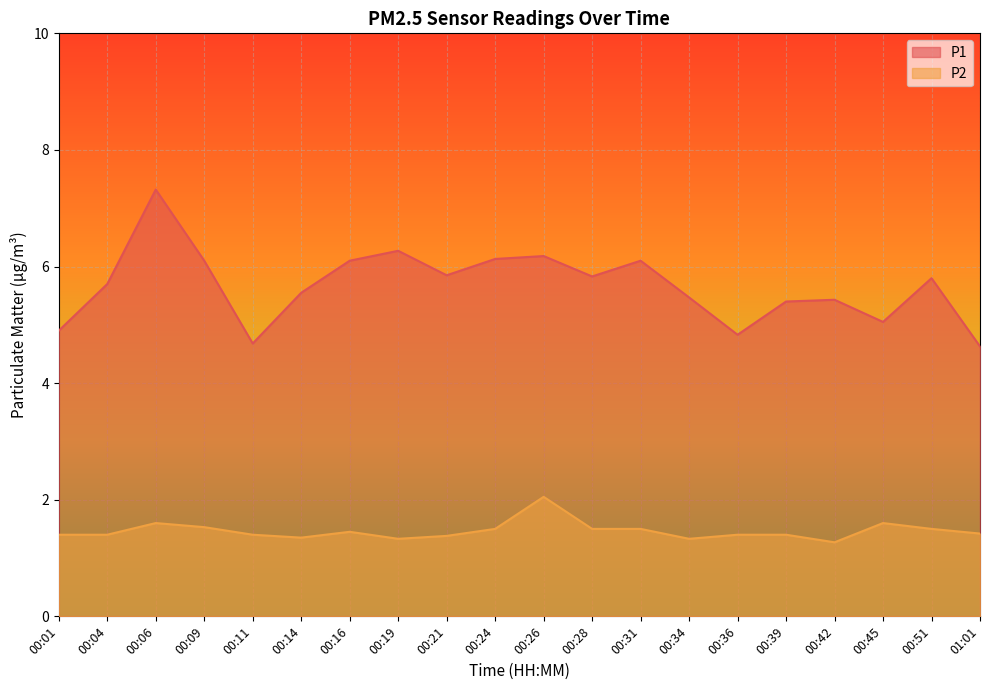

List the series in order of their peak value, lowest first.

P2, P1